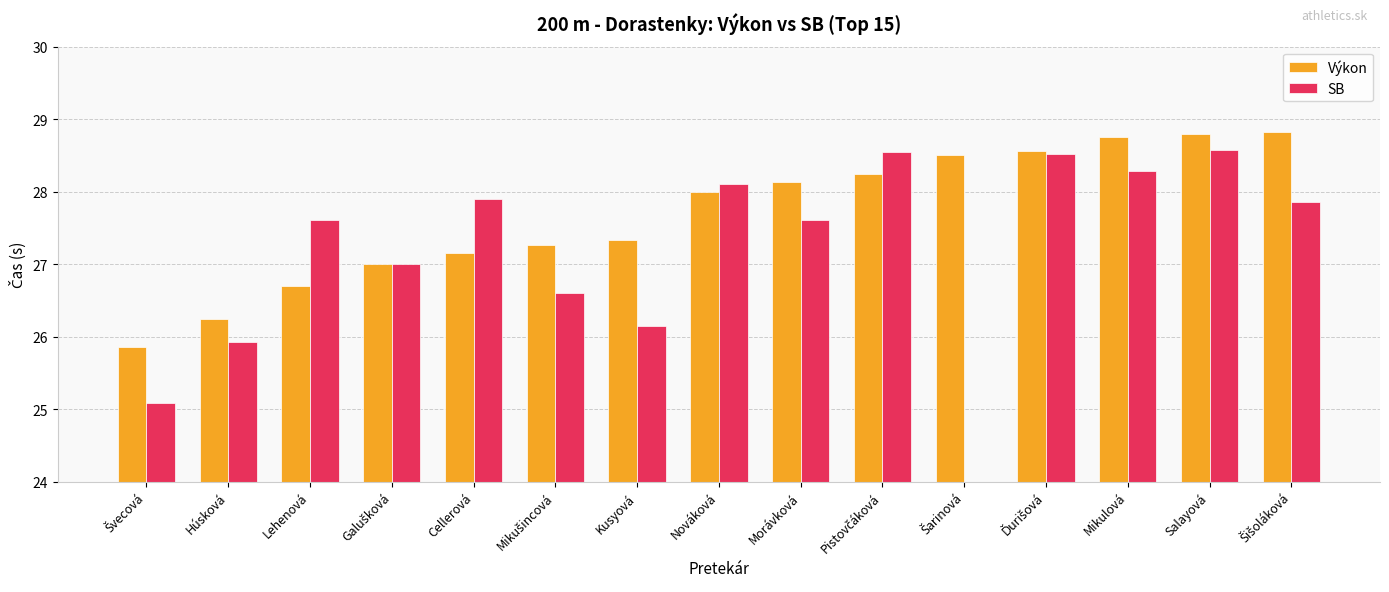

Which series has the widest spread of values?

SB